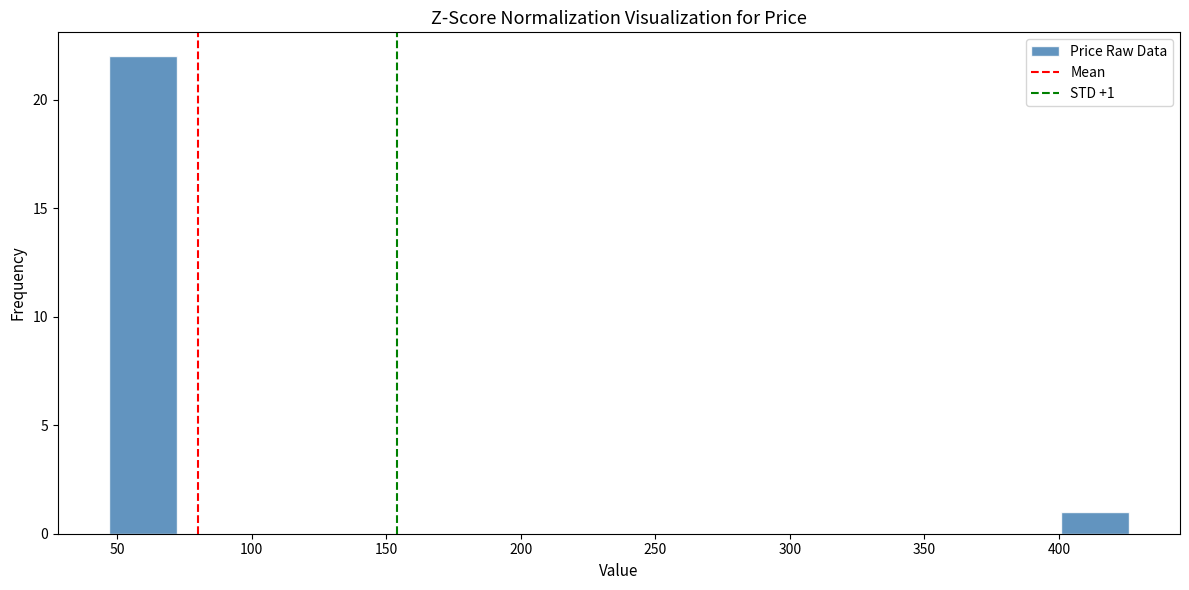

Which range on the x-axis has the tallest bar?

45 to 70